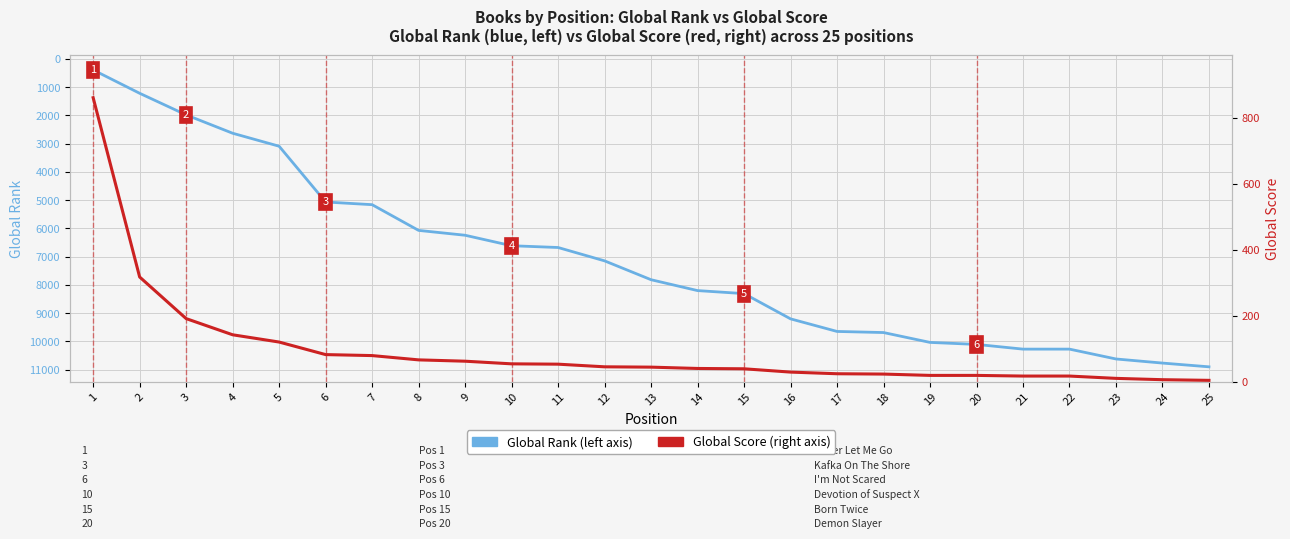

What is the smallest value displayed?

4